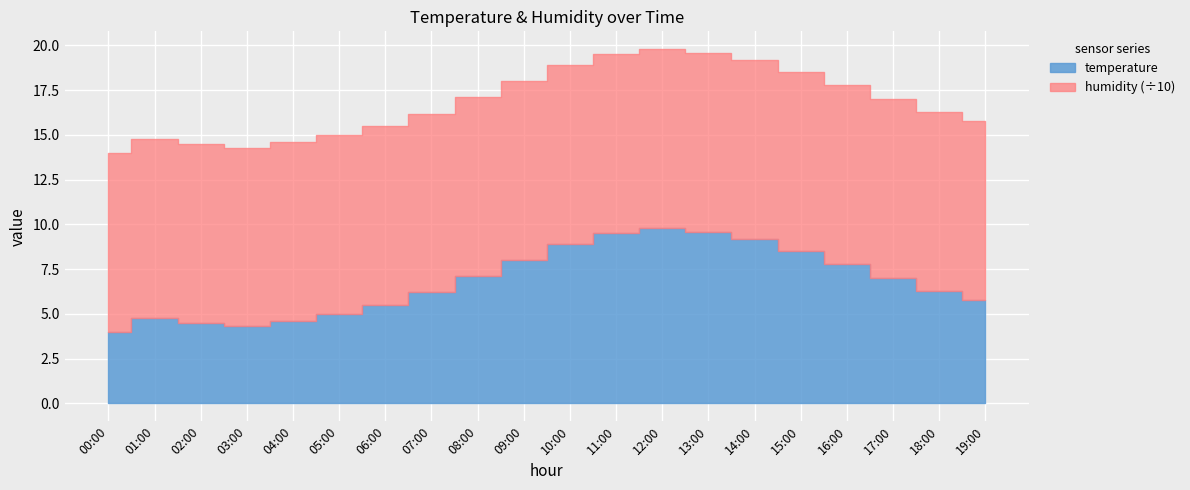

Where does the temperature series first go above 7?

08:00